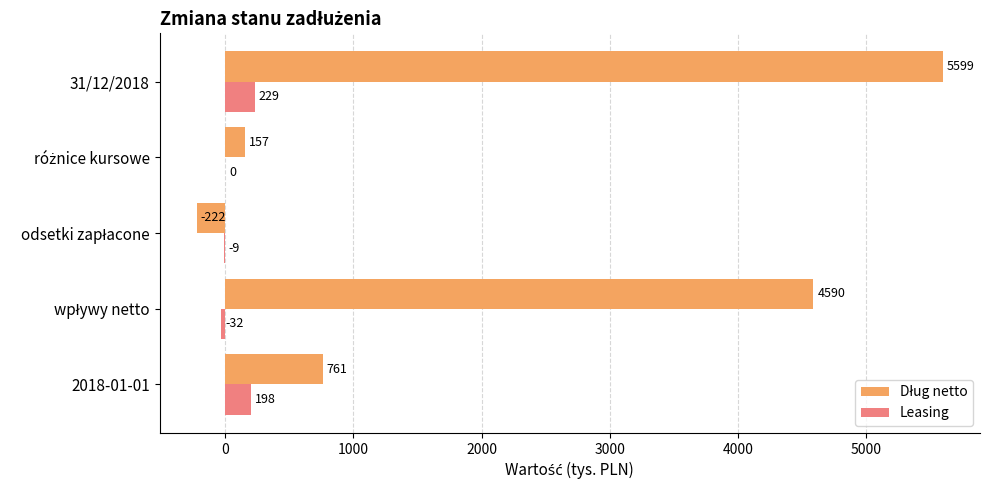

What is the sum of all Leasing values?

386